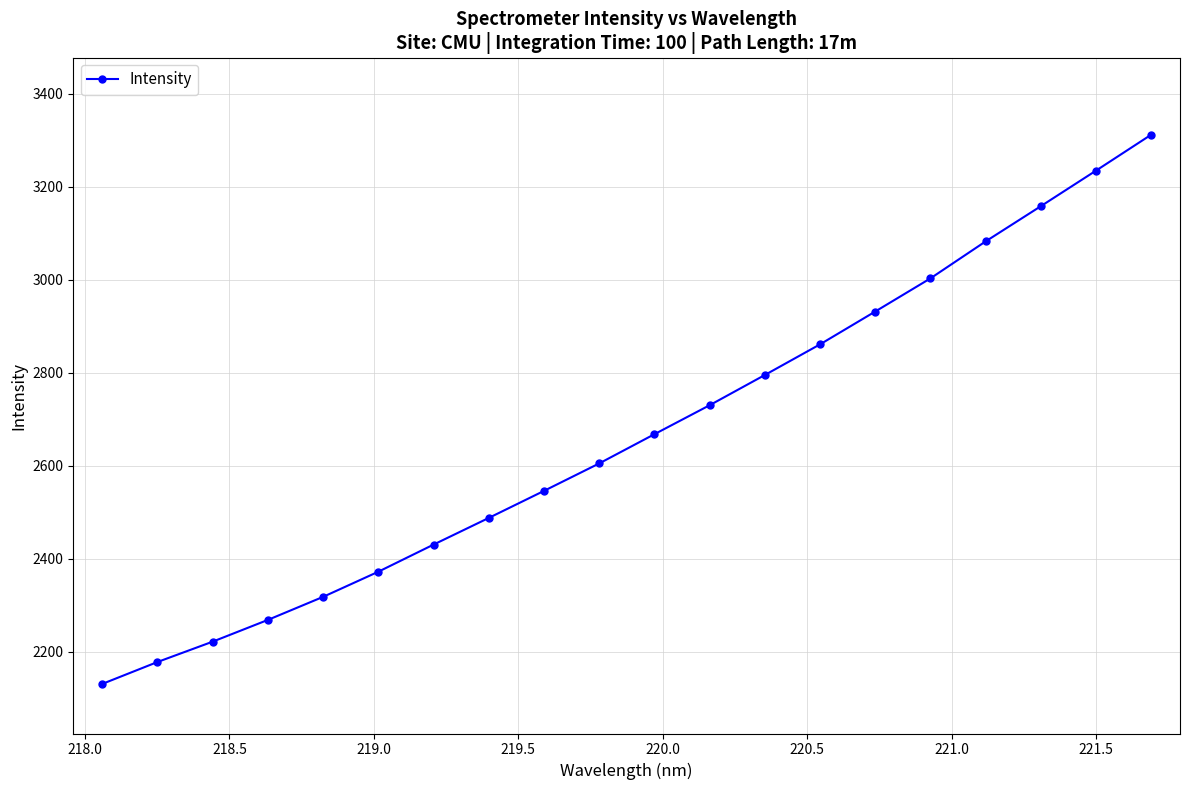

What is the value of the 3rd point from the left?

2221.6